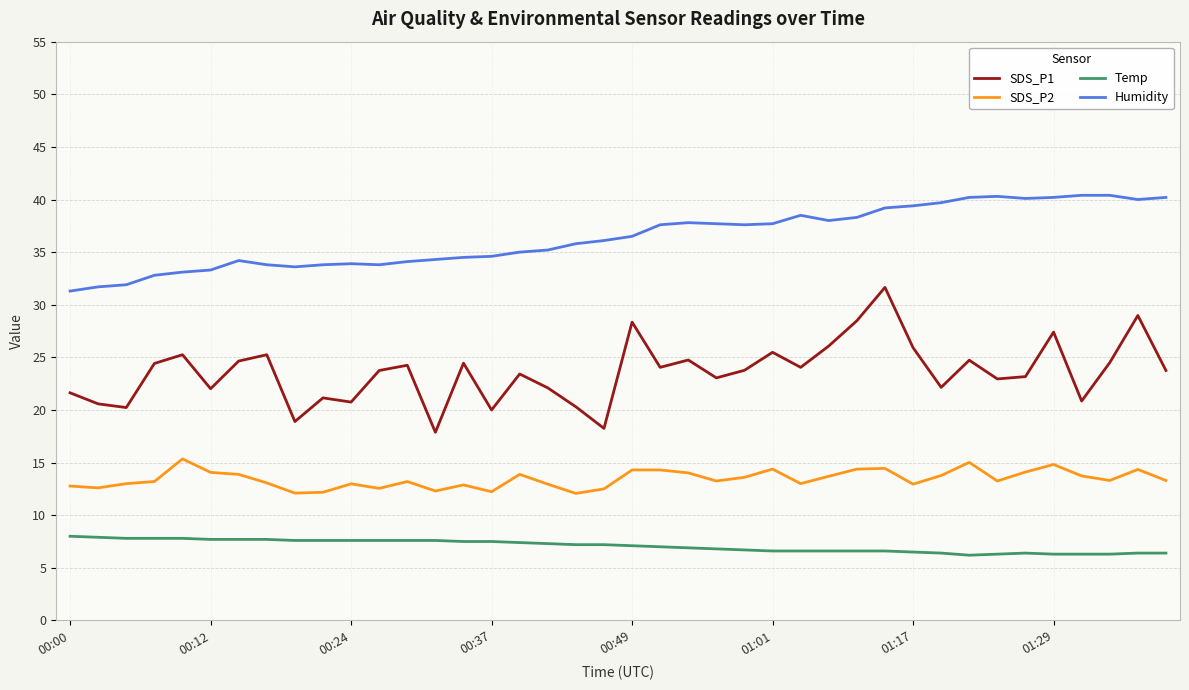

Rank the series by their maximum value, from highest to lowest.

Humidity, SDS_P1, SDS_P2, Temp